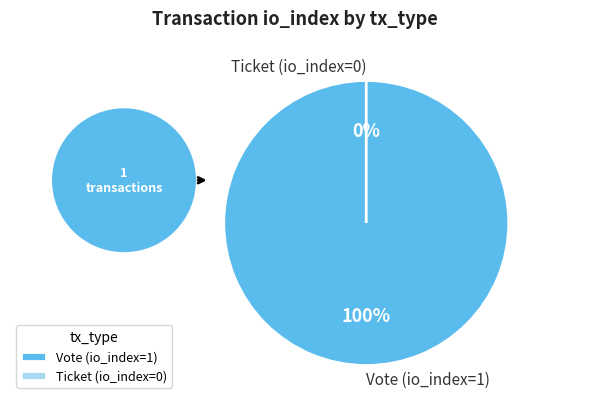

Which category accounts for the majority?

Vote (io_index=1)